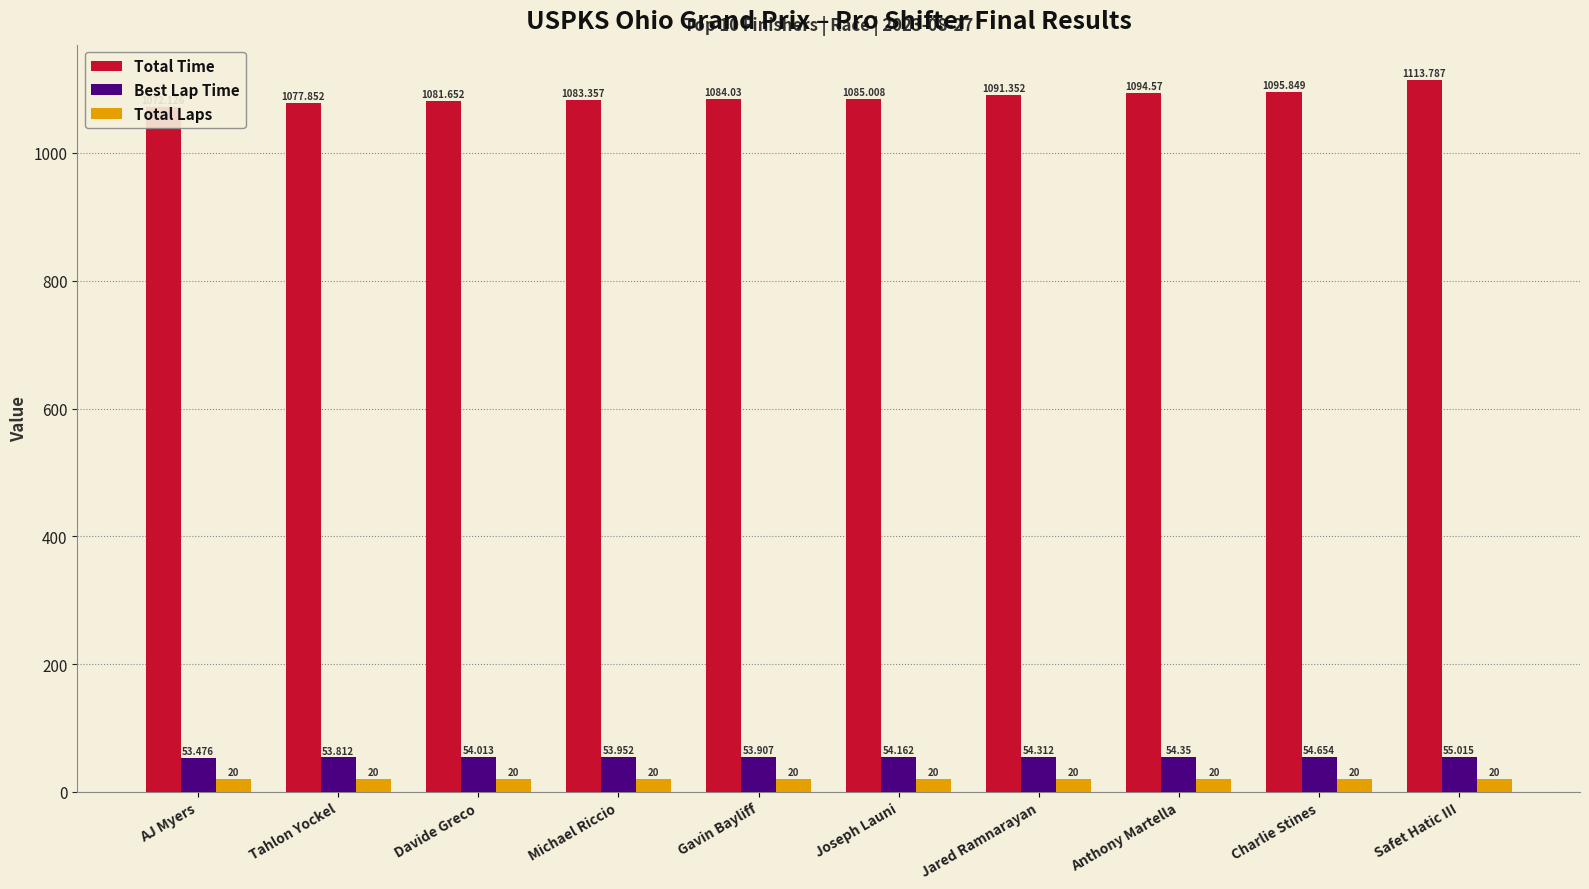

Is it true that Total Time equals 1081.7 at Davide Greco?

True